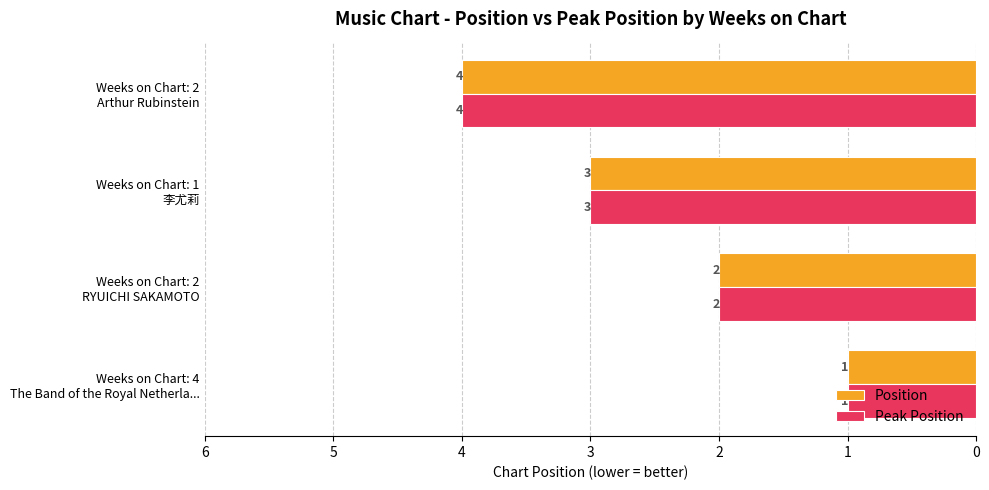

How many data points in Position are less than 3?

2